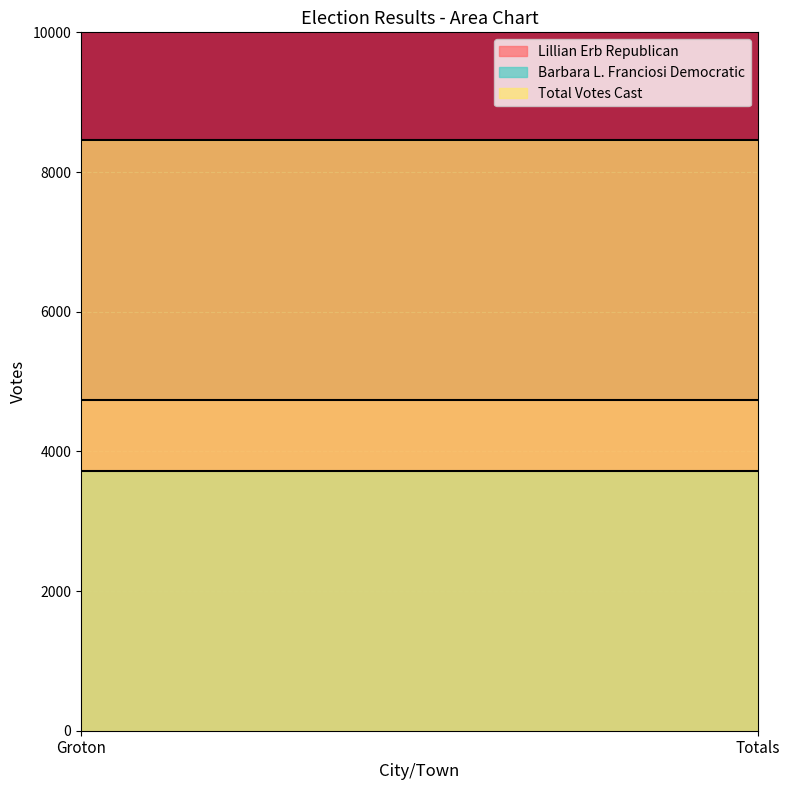

What is the label of the 1st point from the right?

Totals